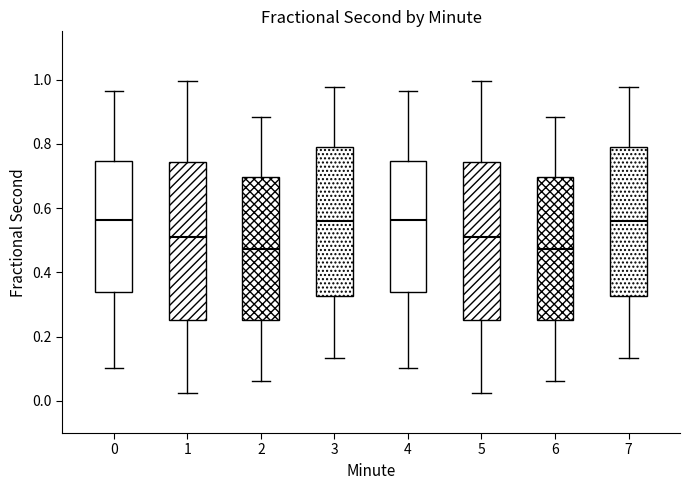

Where does the median line of the box at x = 2 sit on the y-axis? The values are not printed on the chart, so give them approximately, as read against the axis.

0.48